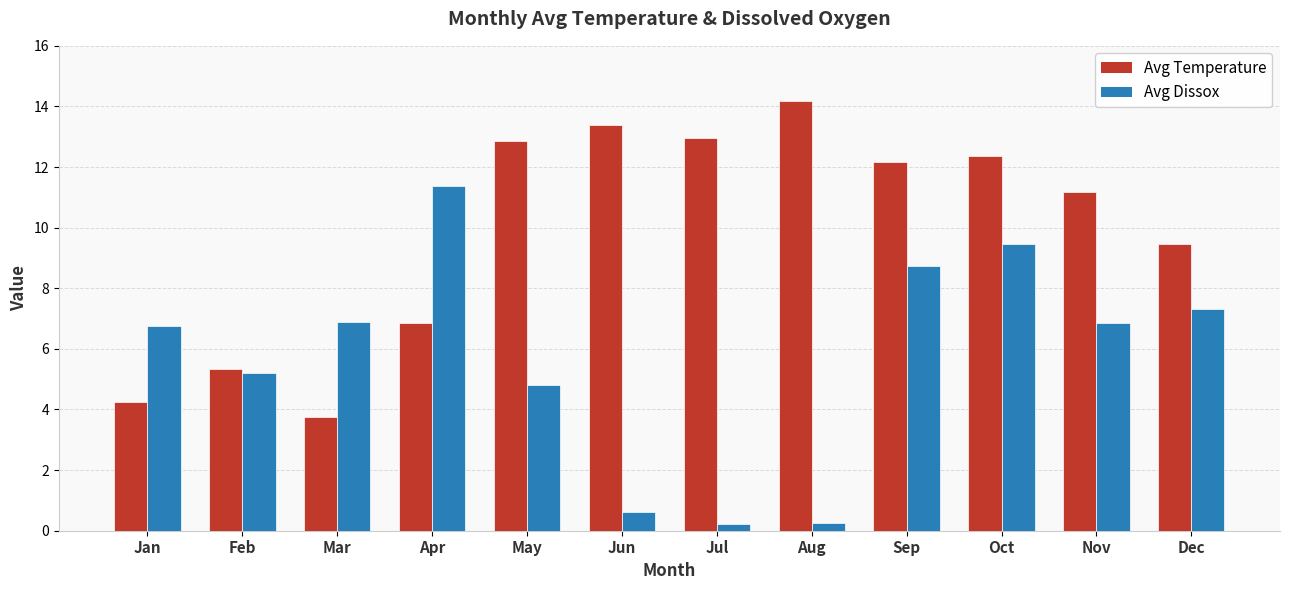

Are the bars grouped side by side (vs. stacked)?

Yes